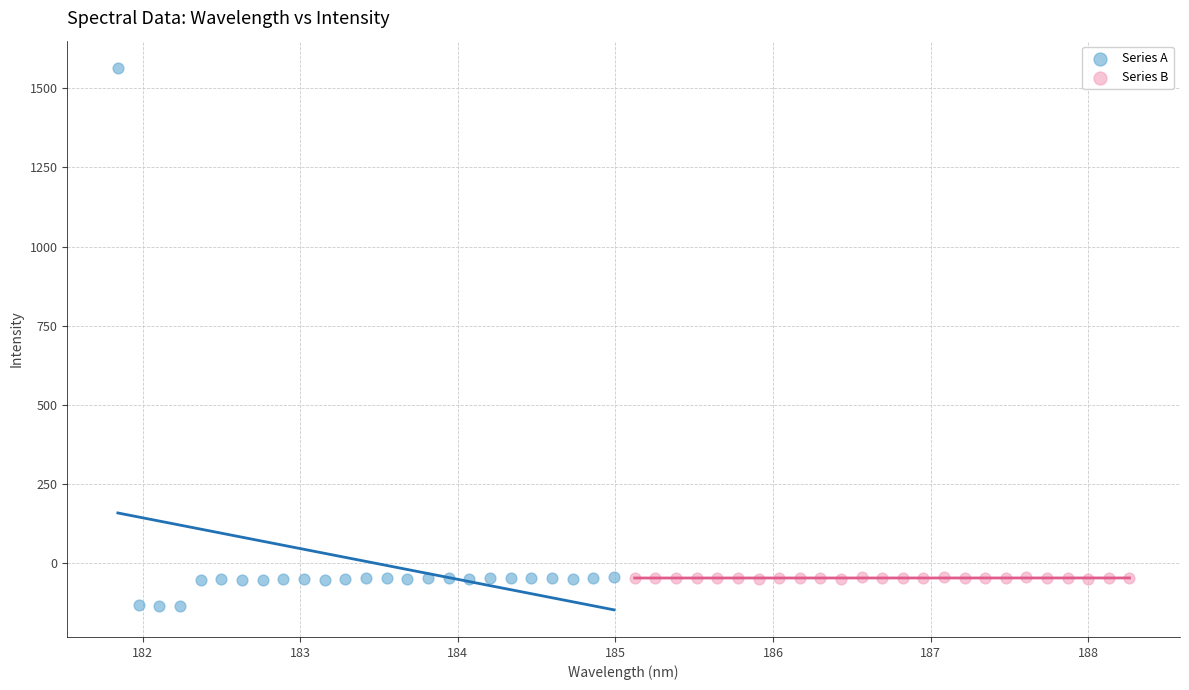

Which series contains the lowest Y value?

Series A